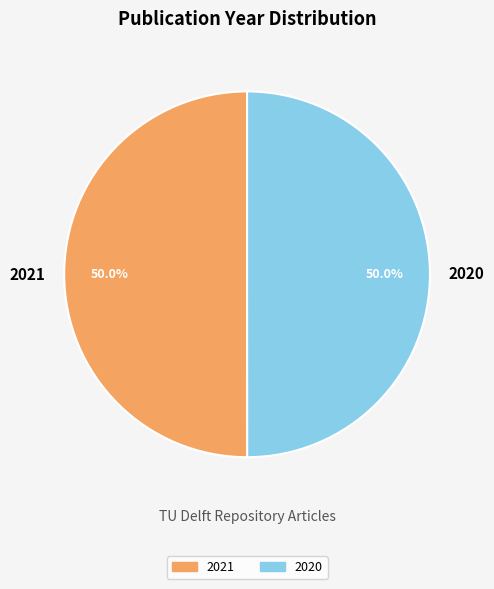

Is it true that 2021 is 50% of the pie?

True